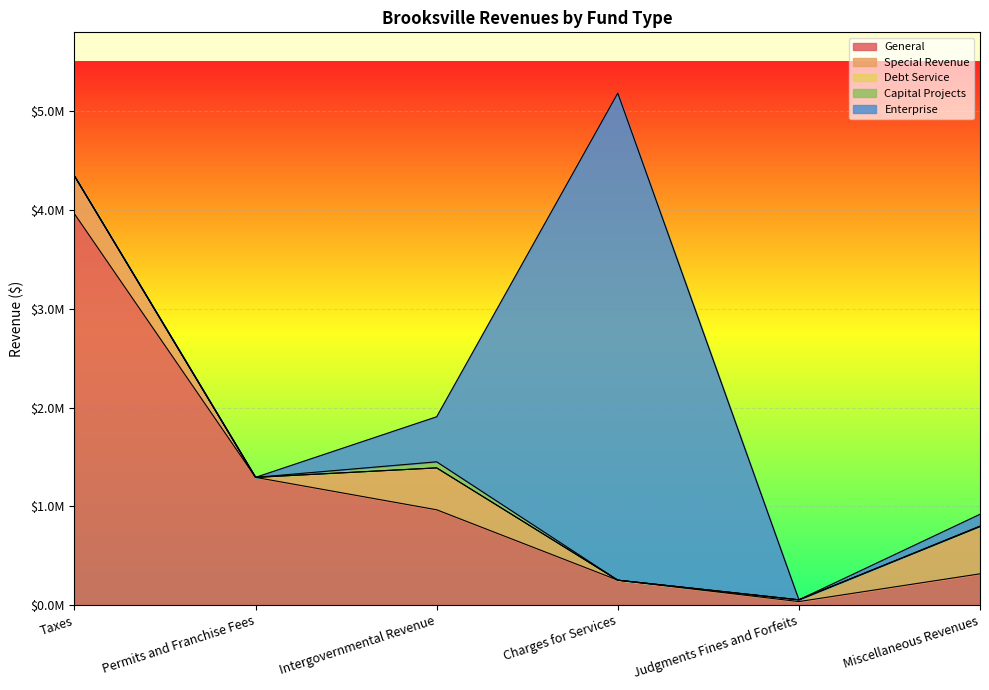

True or false: Capital Projects and General cross at least once.

False